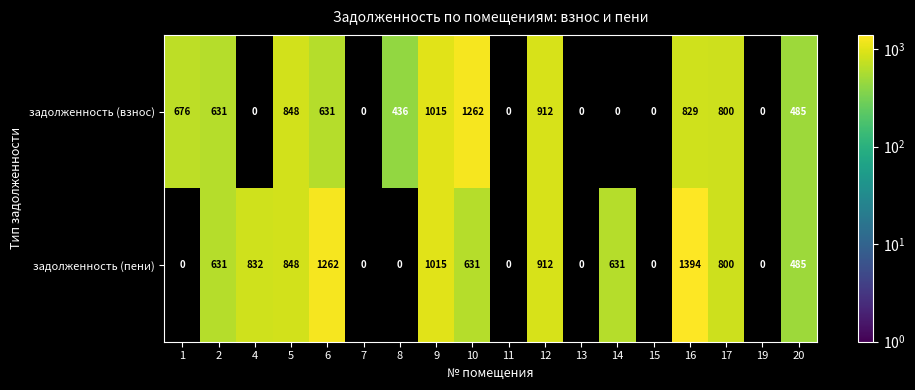

How many data points in задолженность (пени) are less than 631?

8